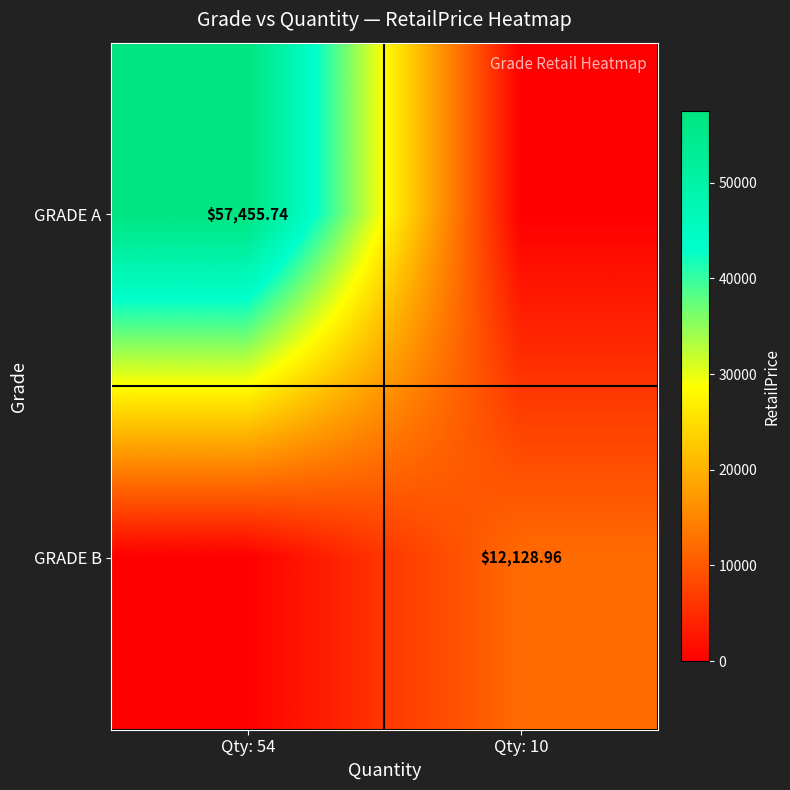

Between Qty: 54 and Qty: 10, which is larger?

Qty: 54